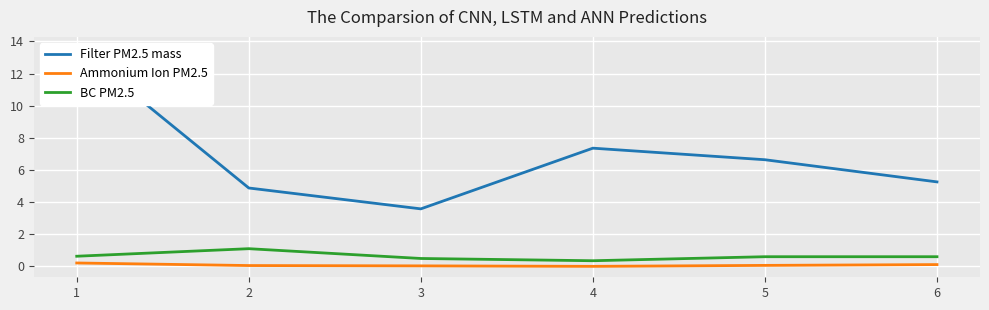

Count the BC PM2.5 values in the range 0 to 1.

5